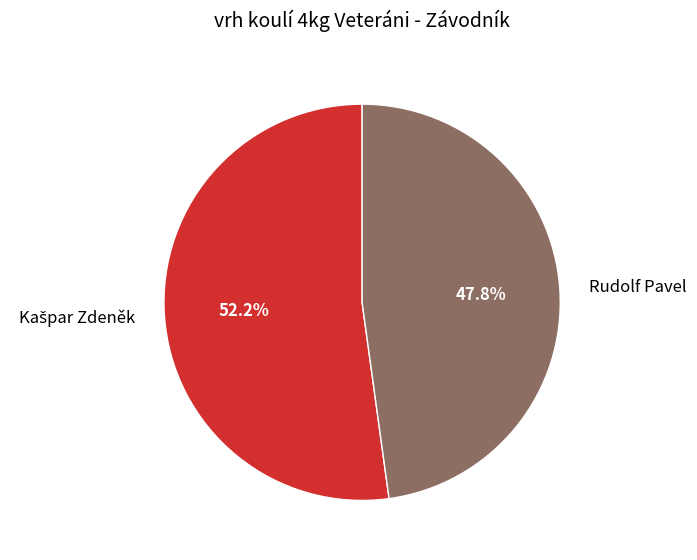

Is there any slice that represents more than half of the pie?

Yes